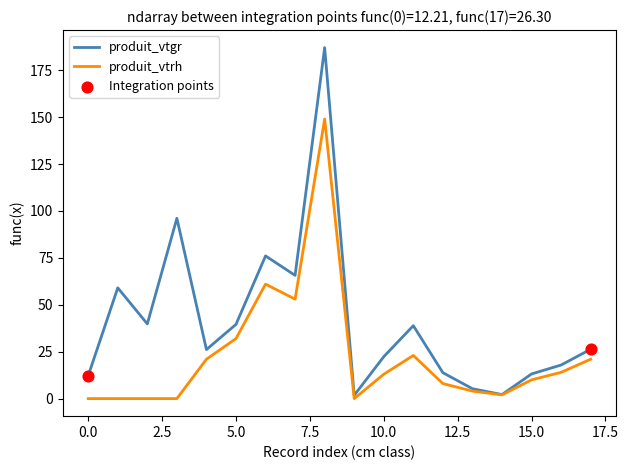

Rank the series by their average value, from lowest to highest.

produit_vtrh, produit_vtgr